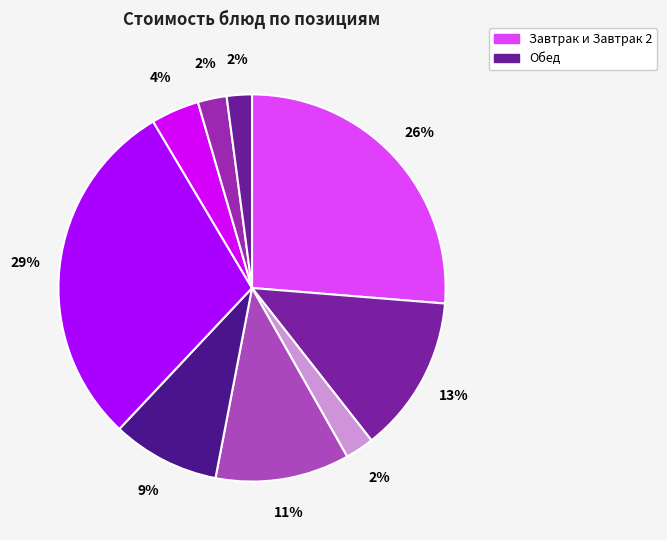

How many slices are in this pie chart?

9